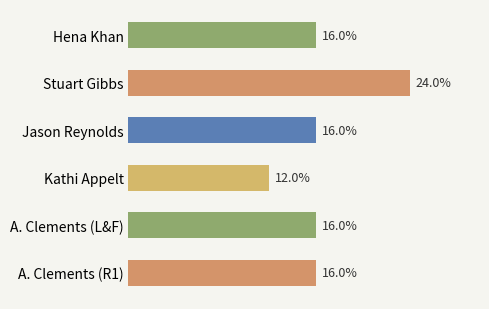

Between Jason Reynolds and Stuart Gibbs, which is larger?

Stuart Gibbs